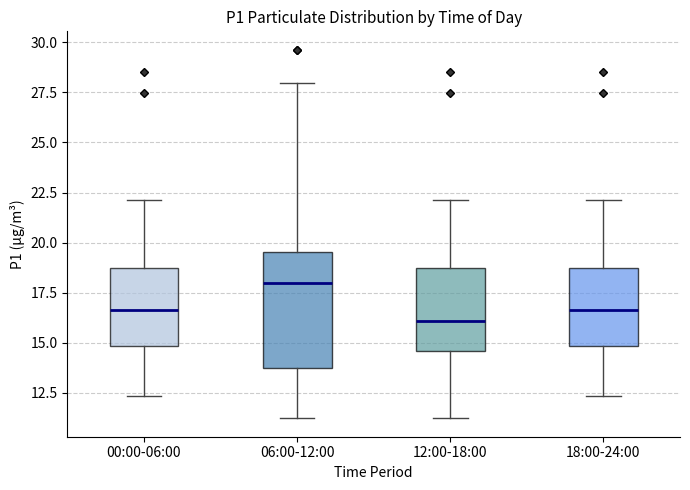

Reading left to right, read every box against the y-axis: the position of its median line, the range the box covers, and the ends of its whiskers. The values are not printed on the chart, so give them approximately, as read against the axis.

00:00-06:00: median 16.5, box 15.0 to 18.5, whiskers 12.5 to 22.0
06:00-12:00: median 18.0, box 14.0 to 19.5, whiskers 11.0 to 28.0
12:00-18:00: median 16.0, box 14.5 to 18.5, whiskers 11.0 to 22.0
18:00-24:00: median 16.5, box 15.0 to 18.5, whiskers 12.5 to 22.0